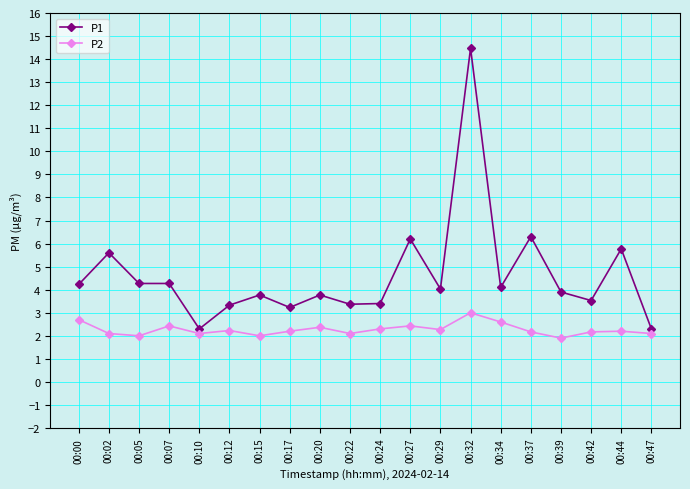

How many values in the P1 series exceed 4?

10